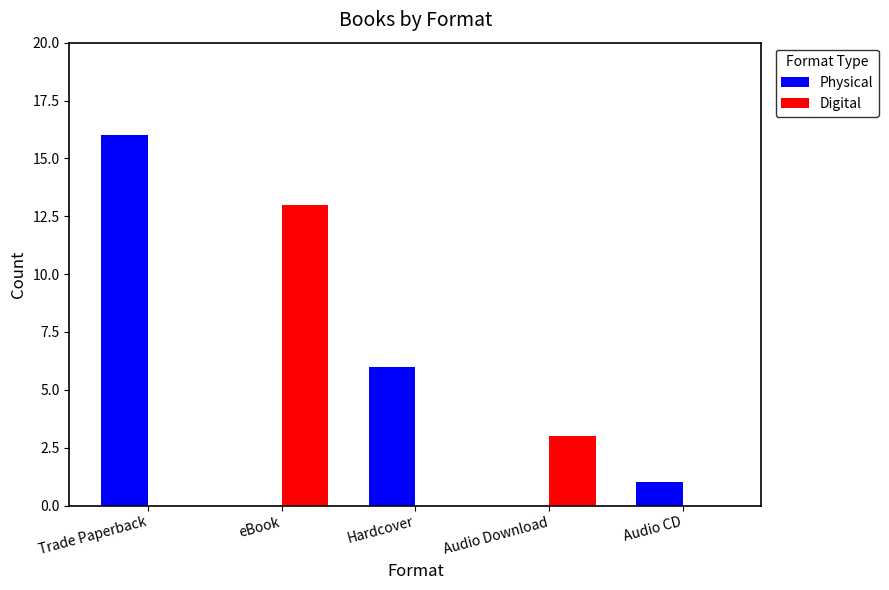

What is the total value across all series at Trade Paperback?

16